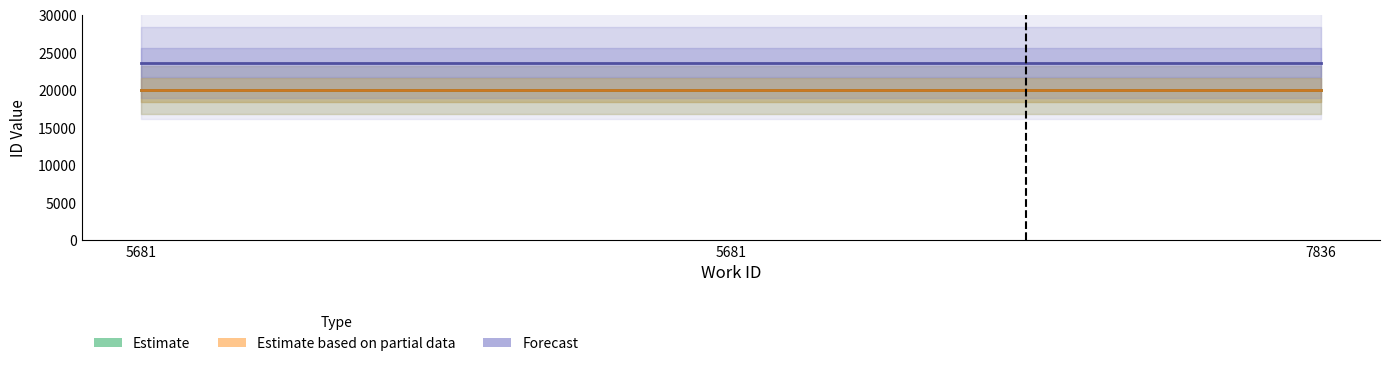

What is the value of the Estimate point at the 3rd from the left?

19913